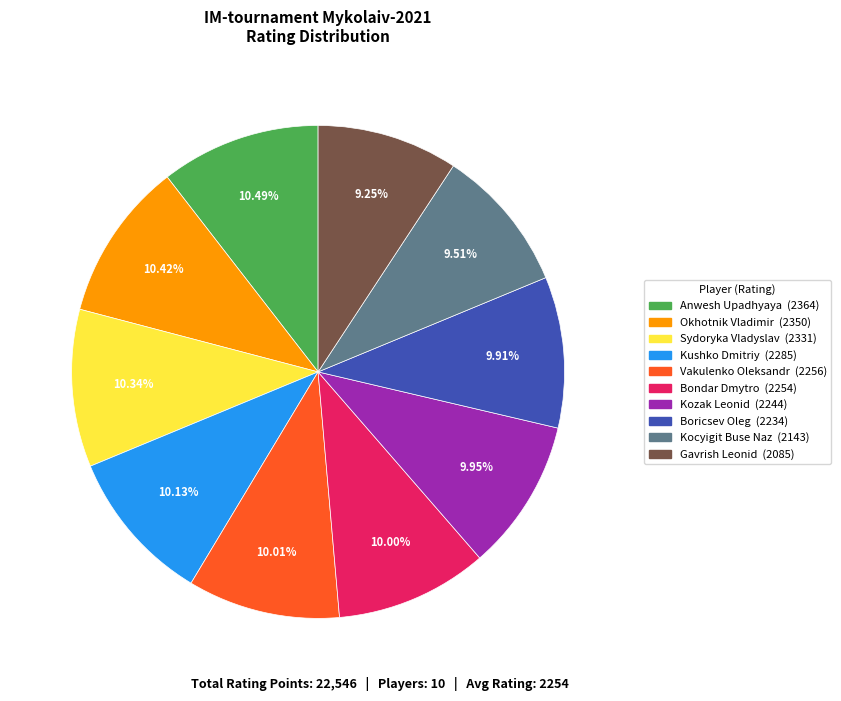

To the nearest percent, what is the average slice percentage?

10%